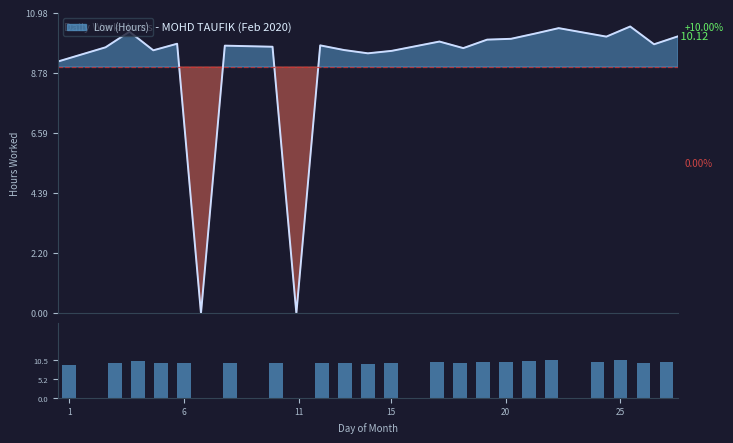

How many bars are there in total?

23